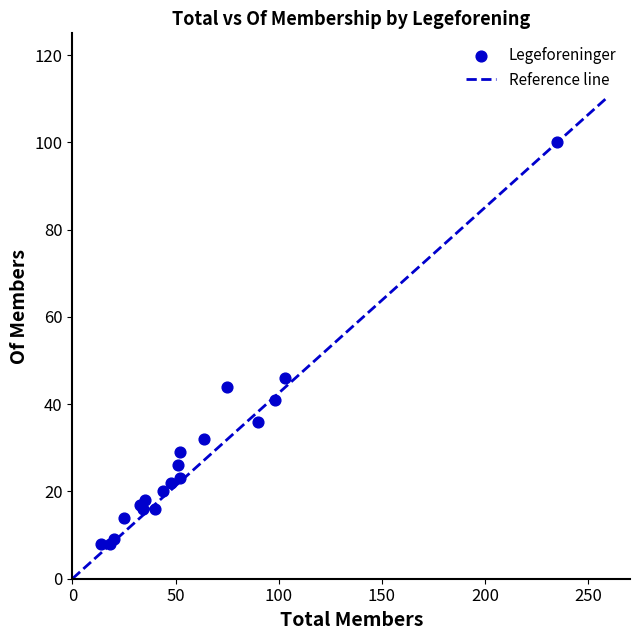

What Y value in the scatter plot is closest to 54?

46